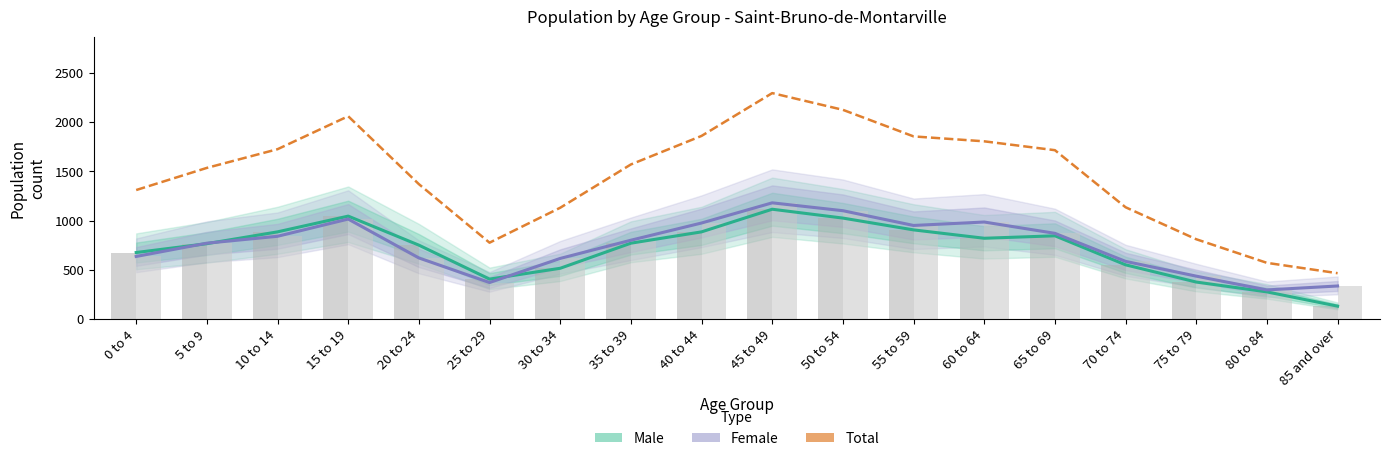

What is the highest value of the Male series?

1115